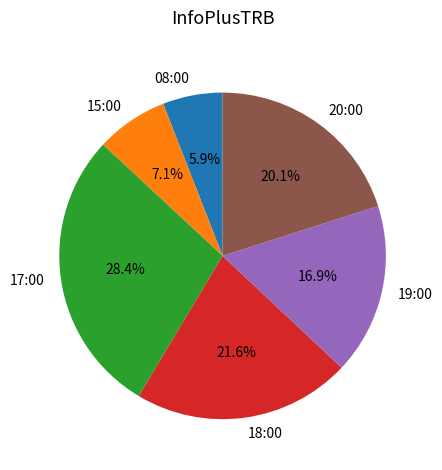

True or false: 15:00 accounts for 1% of the total.

False